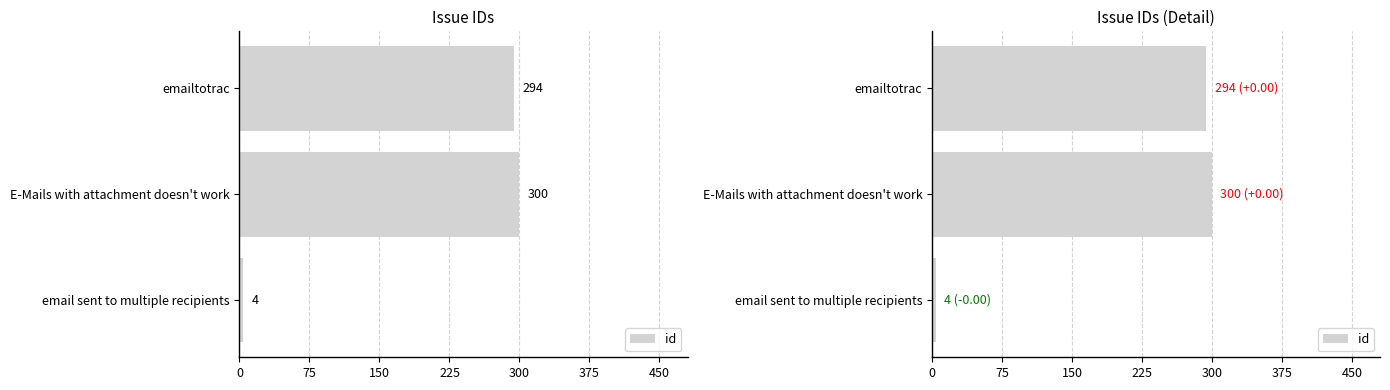

The value at email sent to multiple recipients is 5. True or false?

False